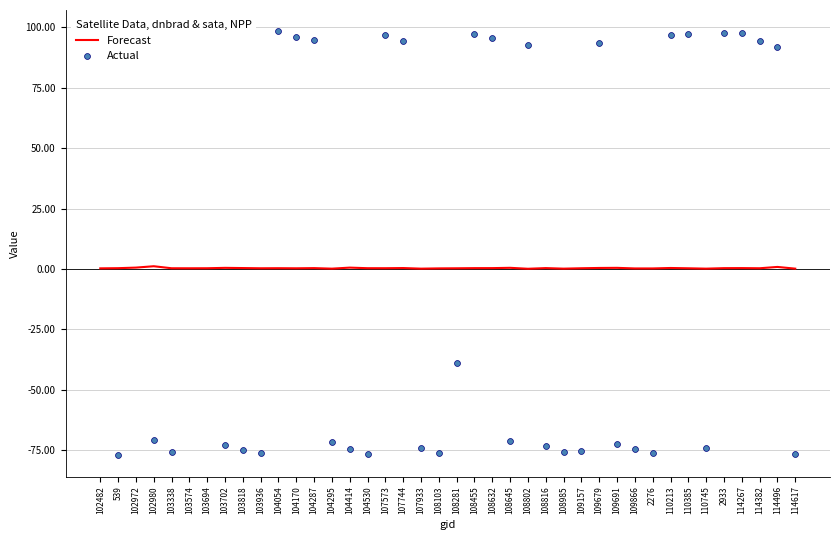

At how many categories does at least one series exceed -63?

40